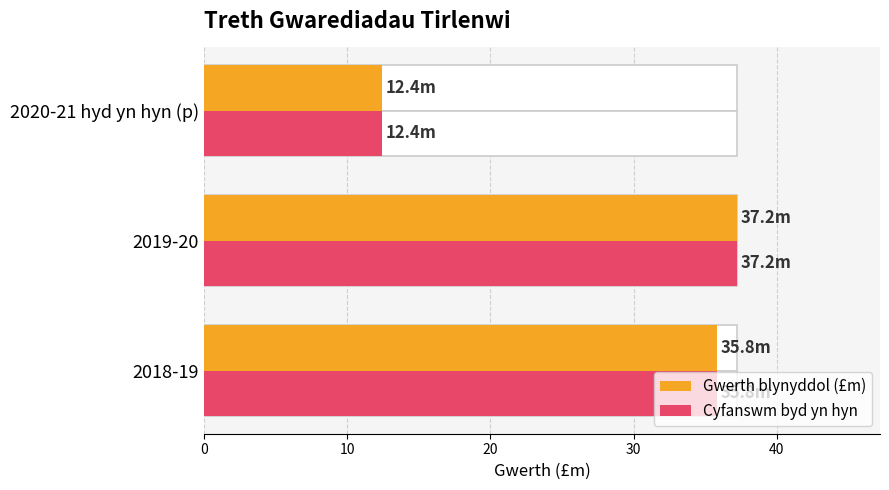

How many groups of bars are there?

3